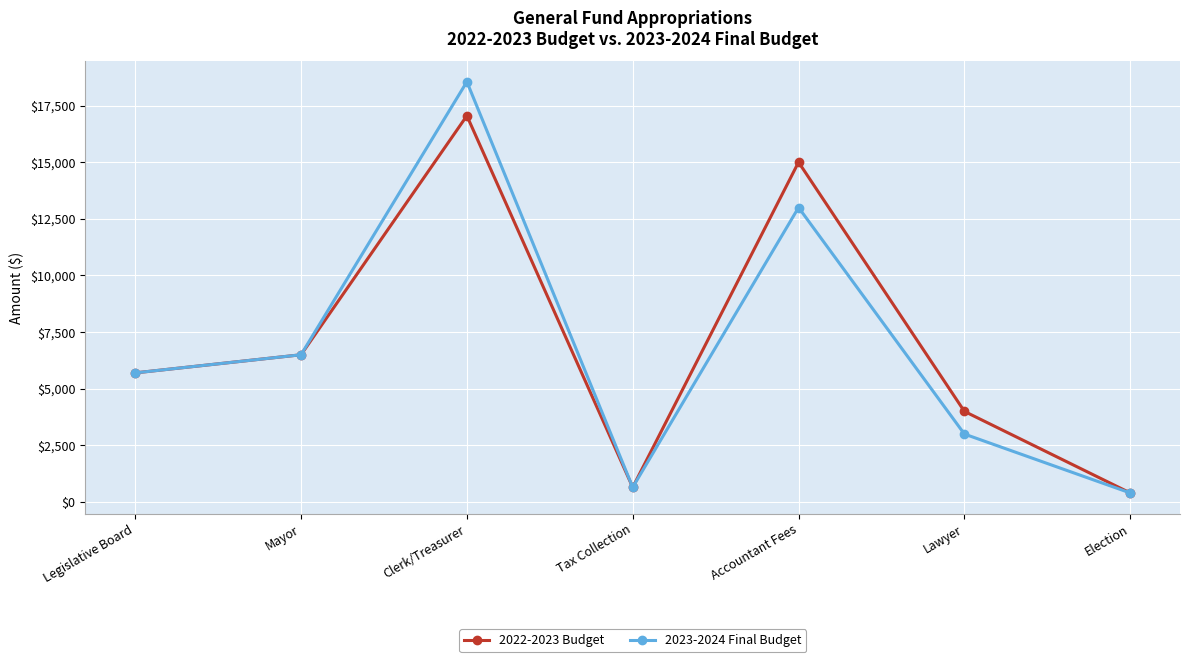

The 2023-2024 Final Budget series shows 32349 at Clerk/Treasurer. True or false?

False